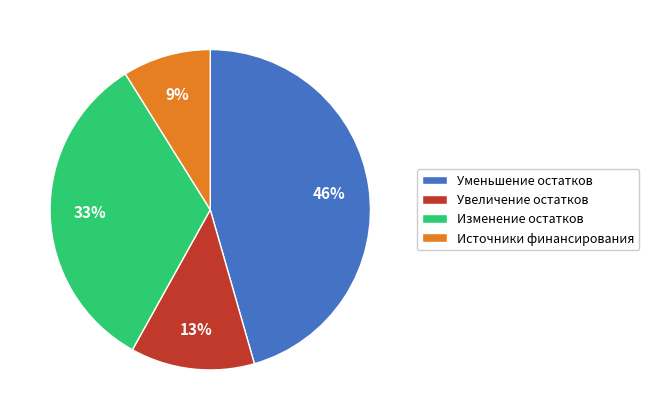

The Уменьшение остатков slice represents 54% of the pie. True or false?

False